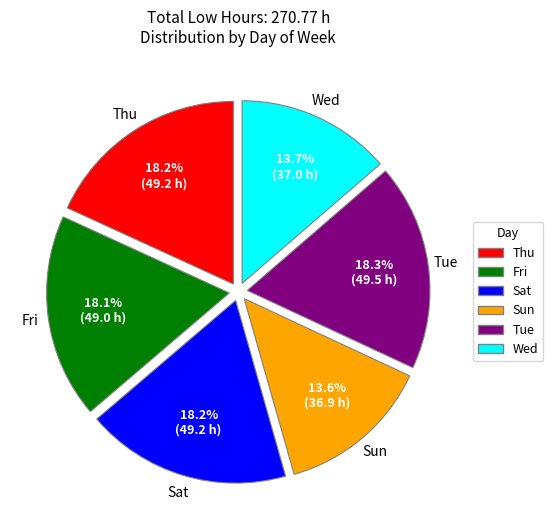

Is there any slice that represents more than half of the pie?

No